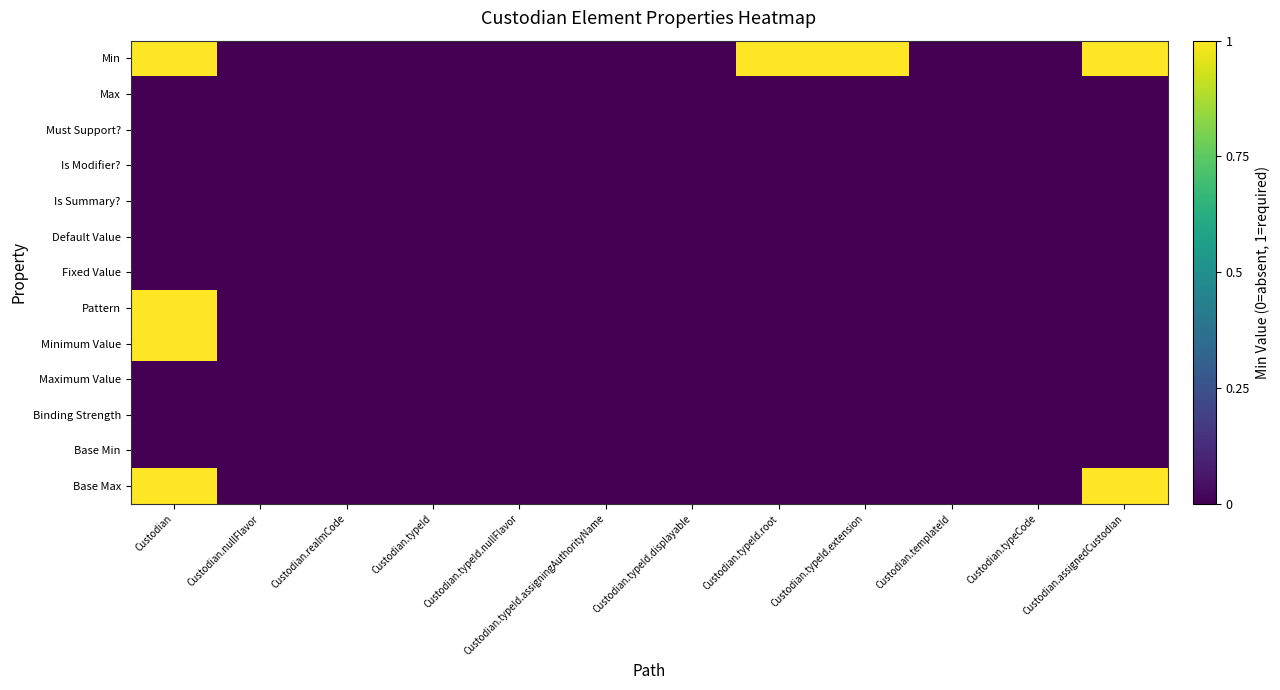

Reading right to left, transcribe all the data shown in this chart.

Min: Custodian.assignedCustodian=1	Custodian.typeCode=0	Custodian.templateId=0	Custodian.typeId.extension=1	Custodian.typeId.root=1	Custodian.typeId.displayable=0	Custodian.typeId.assigningAuthorityName=0	Custodian.typeId.nullFlavor=0	Custodian.typeId=0	Custodian.realmCode=0	Custodian.nullFlavor=0	Custodian=1
Max: Custodian.assignedCustodian=0	Custodian.typeCode=0	Custodian.templateId=0	Custodian.typeId.extension=0	Custodian.typeId.root=0	Custodian.typeId.displayable=0	Custodian.typeId.assigningAuthorityName=0	Custodian.typeId.nullFlavor=0	Custodian.typeId=0	Custodian.realmCode=0	Custodian.nullFlavor=0	Custodian=0
Must Support?: Custodian.assignedCustodian=0	Custodian.typeCode=0	Custodian.templateId=0	Custodian.typeId.extension=0	Custodian.typeId.root=0	Custodian.typeId.displayable=0	Custodian.typeId.assigningAuthorityName=0	Custodian.typeId.nullFlavor=0	Custodian.typeId=0	Custodian.realmCode=0	Custodian.nullFlavor=0	Custodian=0
Is Modifier?: Custodian.assignedCustodian=0	Custodian.typeCode=0	Custodian.templateId=0	Custodian.typeId.extension=0	Custodian.typeId.root=0	Custodian.typeId.displayable=0	Custodian.typeId.assigningAuthorityName=0	Custodian.typeId.nullFlavor=0	Custodian.typeId=0	Custodian.realmCode=0	Custodian.nullFlavor=0	Custodian=0
Is Summary?: Custodian.assignedCustodian=0	Custodian.typeCode=0	Custodian.templateId=0	Custodian.typeId.extension=0	Custodian.typeId.root=0	Custodian.typeId.displayable=0	Custodian.typeId.assigningAuthorityName=0	Custodian.typeId.nullFlavor=0	Custodian.typeId=0	Custodian.realmCode=0	Custodian.nullFlavor=0	Custodian=0
Default Value: Custodian.assignedCustodian=0	Custodian.typeCode=0	Custodian.templateId=0	Custodian.typeId.extension=0	Custodian.typeId.root=0	Custodian.typeId.displayable=0	Custodian.typeId.assigningAuthorityName=0	Custodian.typeId.nullFlavor=0	Custodian.typeId=0	Custodian.realmCode=0	Custodian.nullFlavor=0	Custodian=0
Fixed Value: Custodian.assignedCustodian=0	Custodian.typeCode=0	Custodian.templateId=0	Custodian.typeId.extension=0	Custodian.typeId.root=0	Custodian.typeId.displayable=0	Custodian.typeId.assigningAuthorityName=0	Custodian.typeId.nullFlavor=0	Custodian.typeId=0	Custodian.realmCode=0	Custodian.nullFlavor=0	Custodian=0
Pattern: Custodian.assignedCustodian=0	Custodian.typeCode=0	Custodian.templateId=0	Custodian.typeId.extension=0	Custodian.typeId.root=0	Custodian.typeId.displayable=0	Custodian.typeId.assigningAuthorityName=0	Custodian.typeId.nullFlavor=0	Custodian.typeId=0	Custodian.realmCode=0	Custodian.nullFlavor=0	Custodian=1
Minimum Value: Custodian.assignedCustodian=0	Custodian.typeCode=0	Custodian.templateId=0	Custodian.typeId.extension=0	Custodian.typeId.root=0	Custodian.typeId.displayable=0	Custodian.typeId.assigningAuthorityName=0	Custodian.typeId.nullFlavor=0	Custodian.typeId=0	Custodian.realmCode=0	Custodian.nullFlavor=0	Custodian=1
Maximum Value: Custodian.assignedCustodian=0	Custodian.typeCode=0	Custodian.templateId=0	Custodian.typeId.extension=0	Custodian.typeId.root=0	Custodian.typeId.displayable=0	Custodian.typeId.assigningAuthorityName=0	Custodian.typeId.nullFlavor=0	Custodian.typeId=0	Custodian.realmCode=0	Custodian.nullFlavor=0	Custodian=0
Binding Strength: Custodian.assignedCustodian=0	Custodian.typeCode=0	Custodian.templateId=0	Custodian.typeId.extension=0	Custodian.typeId.root=0	Custodian.typeId.displayable=0	Custodian.typeId.assigningAuthorityName=0	Custodian.typeId.nullFlavor=0	Custodian.typeId=0	Custodian.realmCode=0	Custodian.nullFlavor=0	Custodian=0
Base Min: Custodian.assignedCustodian=0	Custodian.typeCode=0	Custodian.templateId=0	Custodian.typeId.extension=0	Custodian.typeId.root=0	Custodian.typeId.displayable=0	Custodian.typeId.assigningAuthorityName=0	Custodian.typeId.nullFlavor=0	Custodian.typeId=0	Custodian.realmCode=0	Custodian.nullFlavor=0	Custodian=0
Base Max: Custodian.assignedCustodian=1	Custodian.typeCode=0	Custodian.templateId=0	Custodian.typeId.extension=0	Custodian.typeId.root=0	Custodian.typeId.displayable=0	Custodian.typeId.assigningAuthorityName=0	Custodian.typeId.nullFlavor=0	Custodian.typeId=0	Custodian.realmCode=0	Custodian.nullFlavor=0	Custodian=1